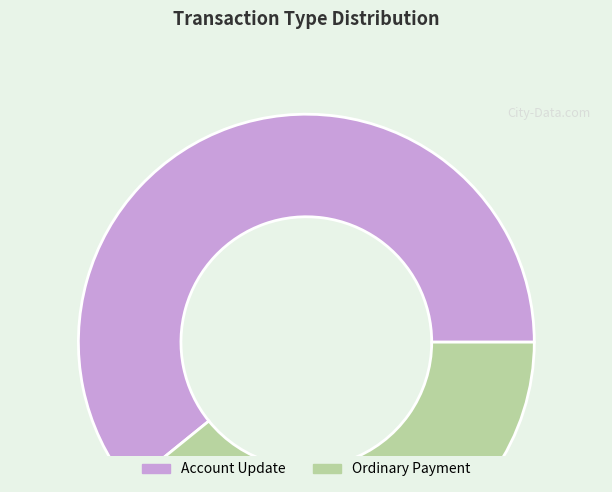

The Ordinary Payment slice represents 39% of the pie. True or false?

True